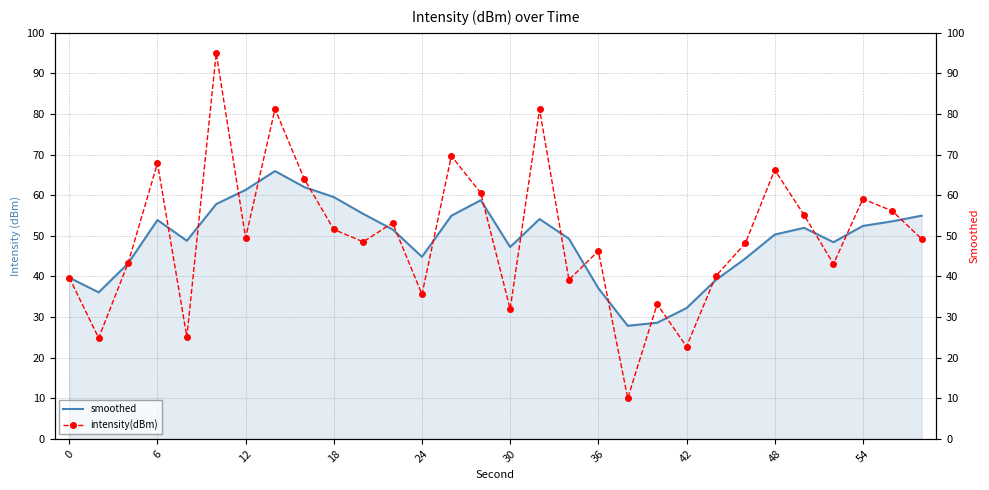

What is the difference between the maximum and minimum values in the intensity(dBm) series?

85.0